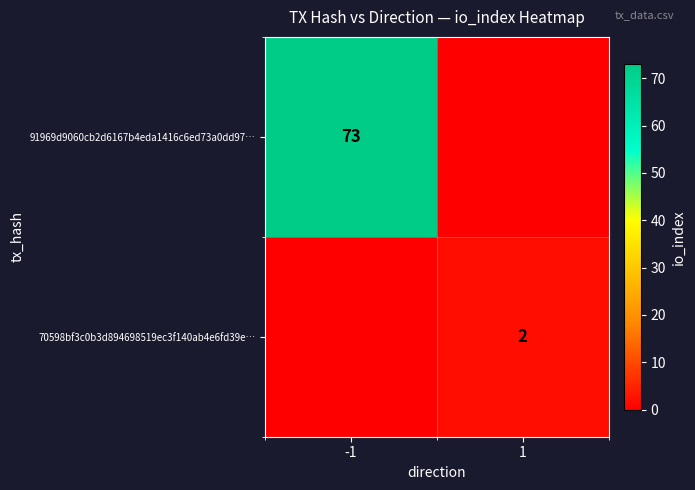

Is it true that 91969d9060cb2d6167b4eda1416c6ed73a0dd97… equals 46 at -1?

False